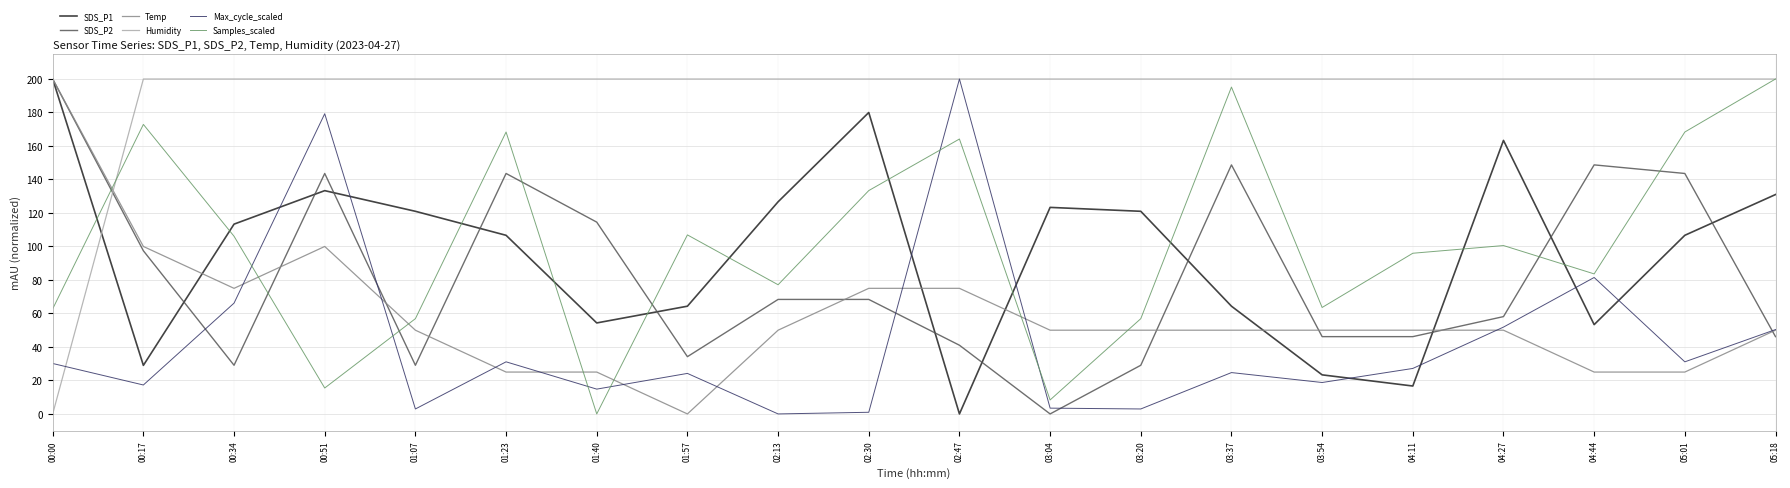

True or false: Samples_scaled has a value of 77.1 at 02:13.

True